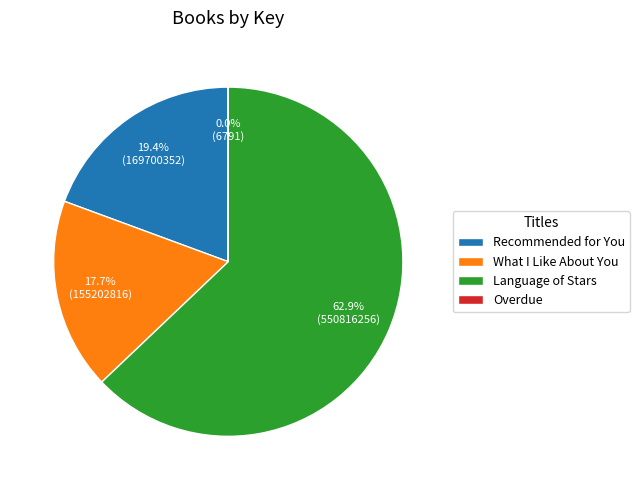

To the nearest percent, what percentage of the pie is What I Like About You?

18%